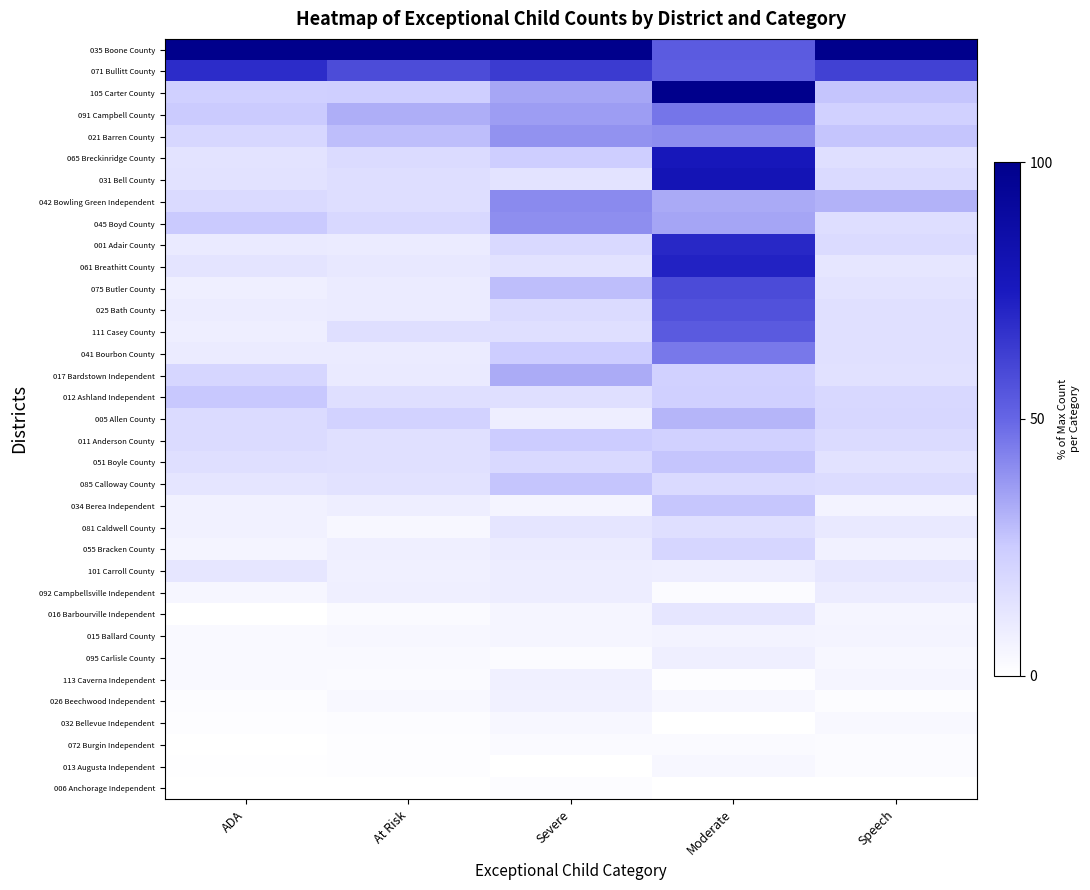

Rank the series by their maximum value, from highest to lowest.

035 Boone County, 105 Carter County, 031 Bell County, 065 Breckinridge County, 061 Breathitt County, 001 Adair County, 071 Bullitt County, 075 Butler County, 025 Bath County, 111 Casey County, 091 Campbell County, 041 Bourbon County, 042 Bowling Green Independent, 021 Barren County, 045 Boyd County, 017 Bardstown Independent, 005 Allen County, 051 Boyle County, 085 Calloway County, 034 Berea Independent, 012 Ashland Independent, 011 Anderson County, 055 Bracken County, 081 Caldwell County, 016 Barbourville Independent, 101 Carroll County, 092 Campbellsville Independent, 095 Carlisle County, 113 Caverna Independent, 026 Beechwood Independent, 015 Ballard County, 013 Augusta Independent, 032 Bellevue Independent, 072 Burgin Independent, 006 Anchorage Independent